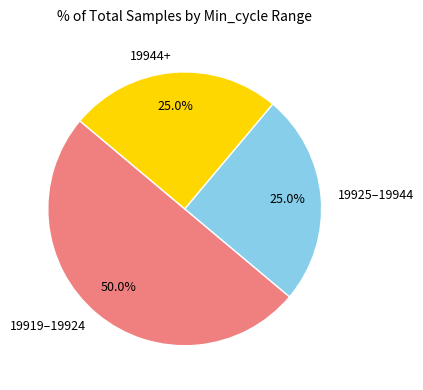

Which slice is the largest?

19919–19924